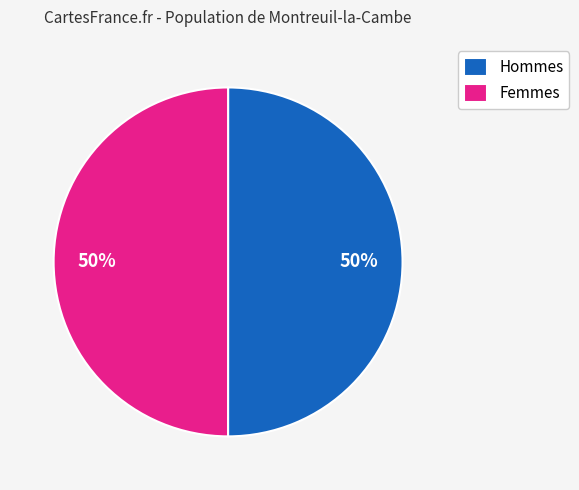

The Femmes slice represents 50% of the pie. True or false?

True